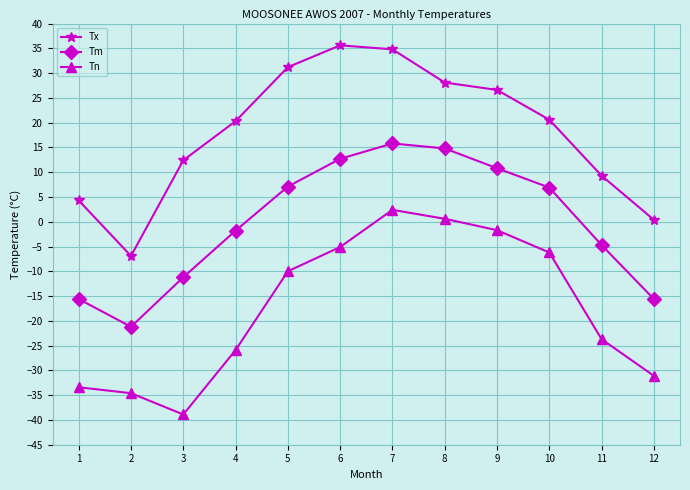

True or false: Tm and Tx cross at least once.

False